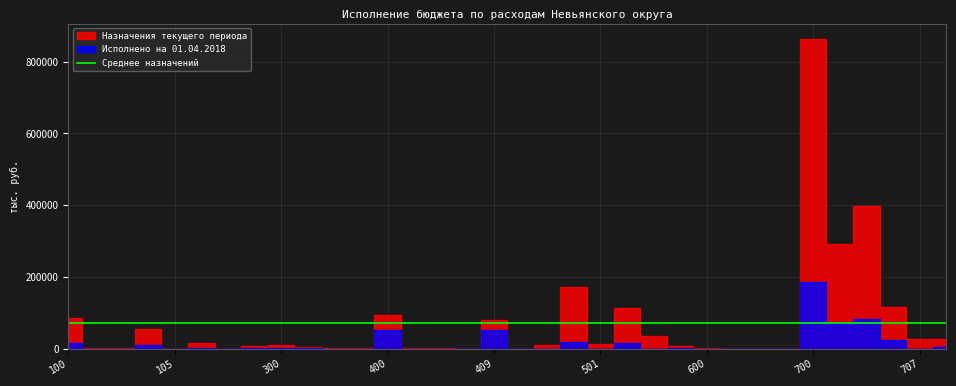

True or false: Исполнено на 01.04.2018 and Назначения текущего периода cross at least once.

False